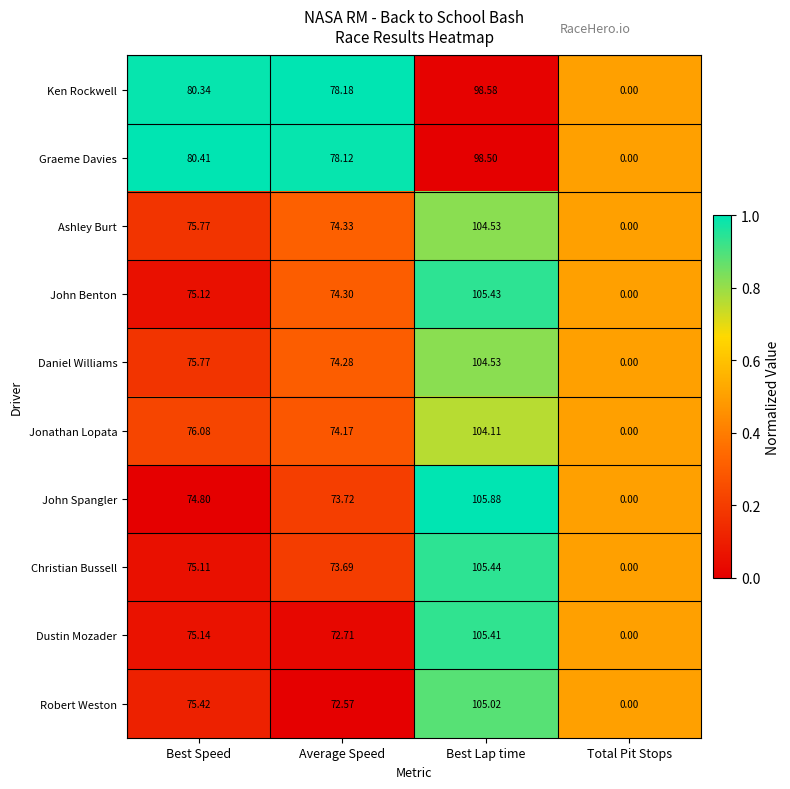

Which series has the widest spread of values?

John Spangler